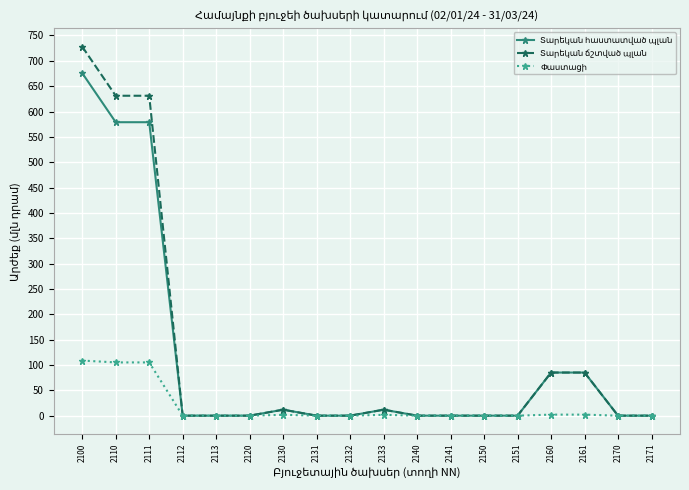

At which category does the chart reach its peak across all series?

2100